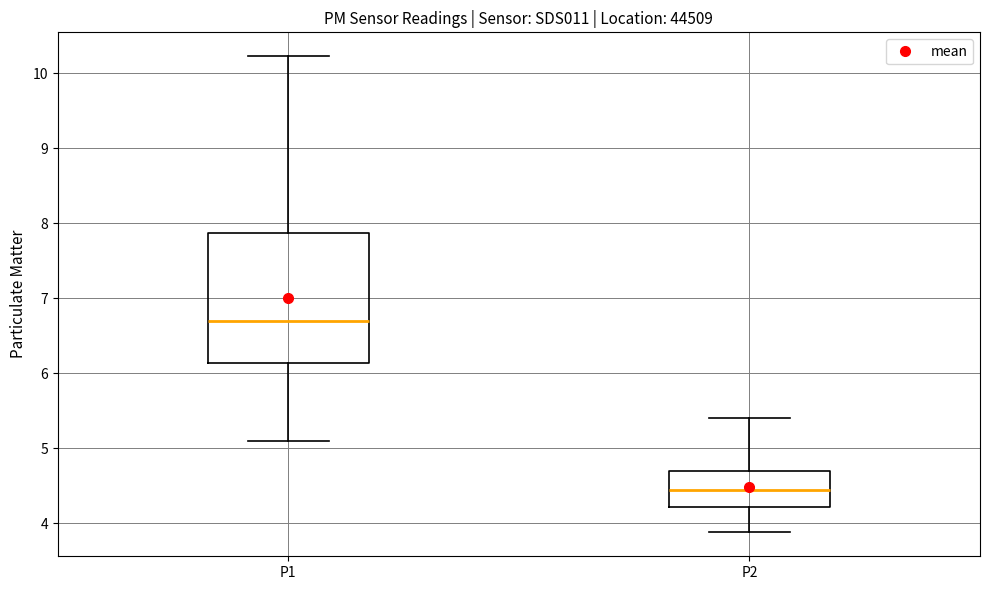

Reading left to right, transcribe this box plot: for each box, give where its median line is, the range the box spans, and where its two whiskers end, as read against the y-axis. The values are not printed on the chart, so give them approximately, as read against the axis.

P1: median 6.7, box 6.1 to 7.9, whiskers 5.1 to 10.2
P2: median 4.5, box 4.2 to 4.7, whiskers 3.9 to 5.4